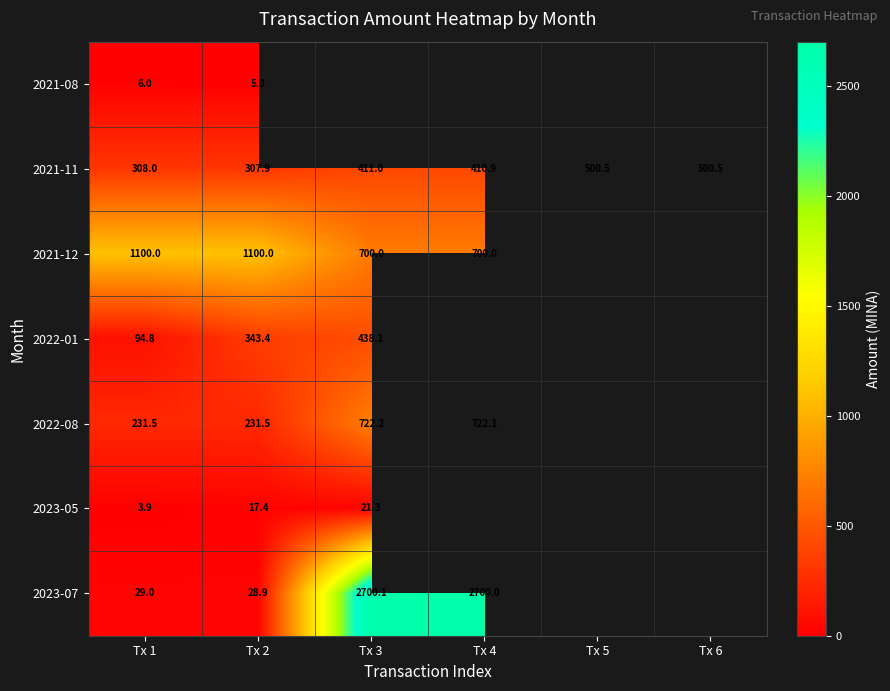

Rank the series at Tx 2 from lowest to highest value.

2021-08, 2023-05, 2023-07, 2022-08, 2021-11, 2022-01, 2021-12